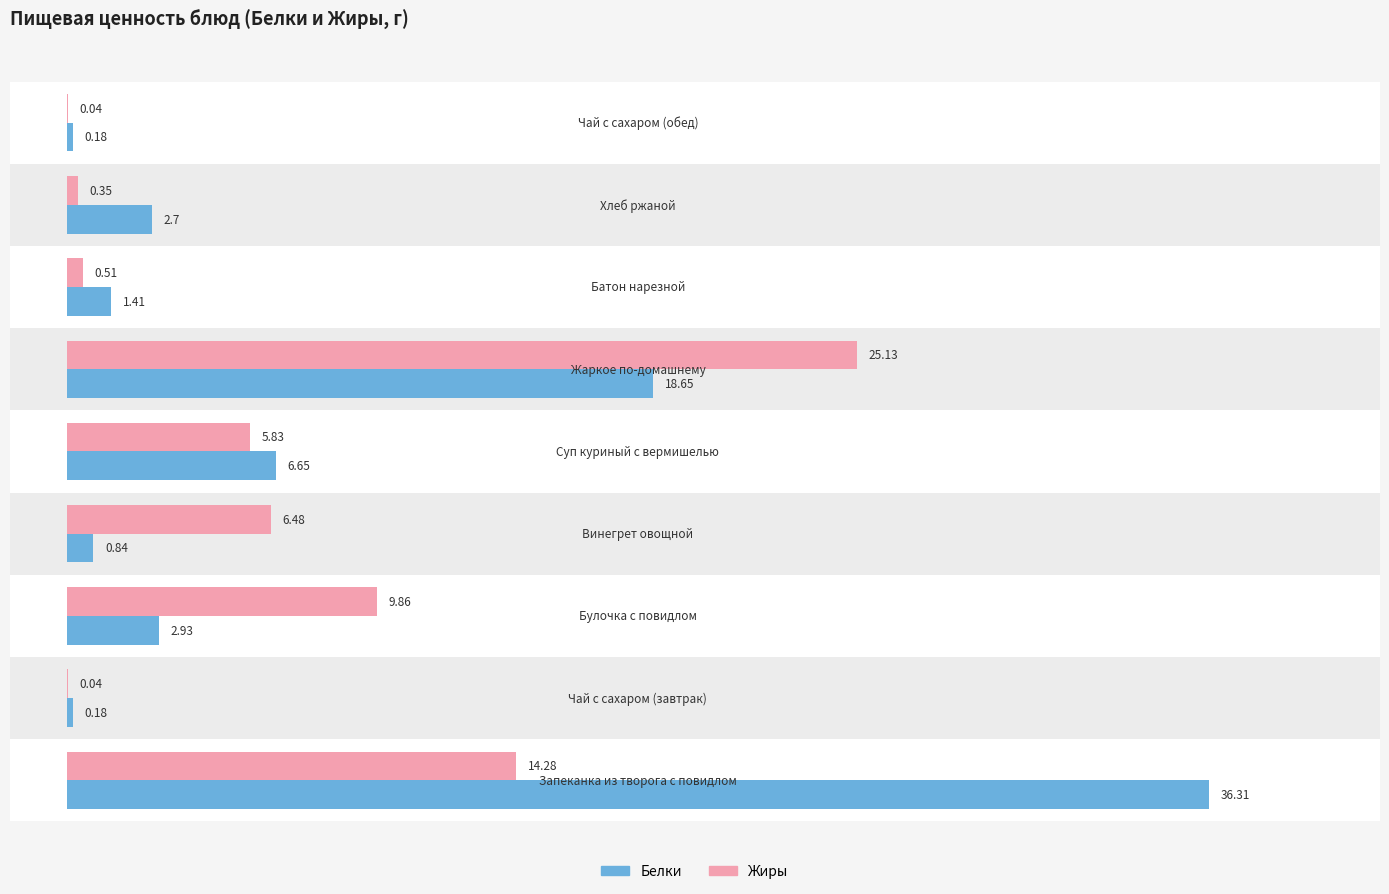

What is the sum of all Жиры values?

62.5